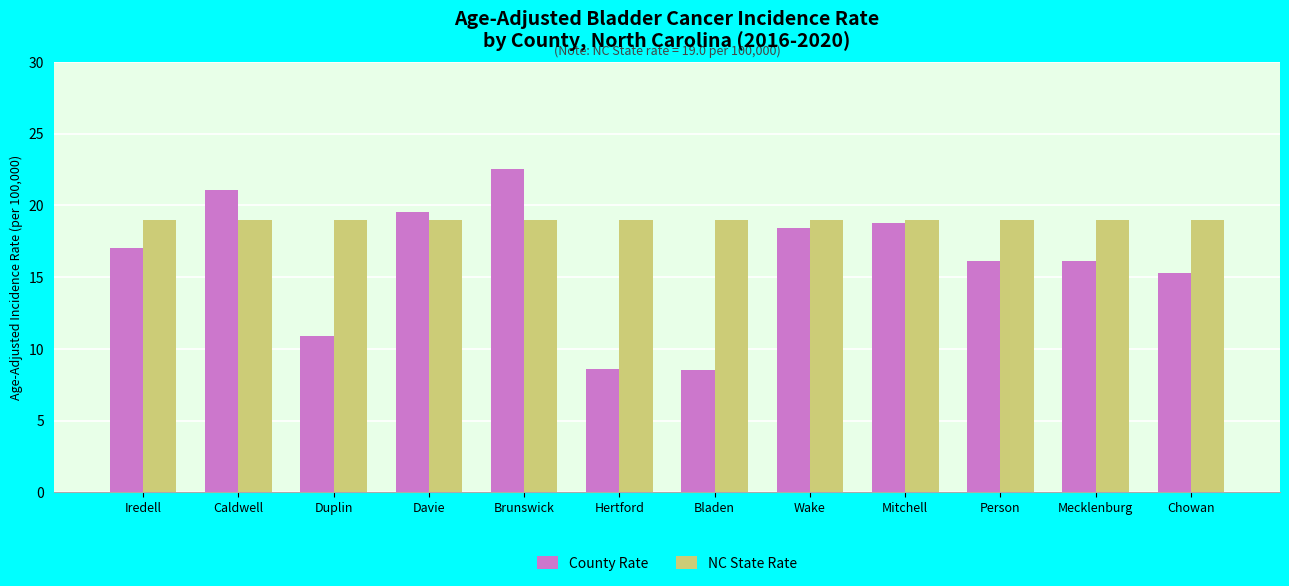

What is the minimum value shown in the chart?

8.5